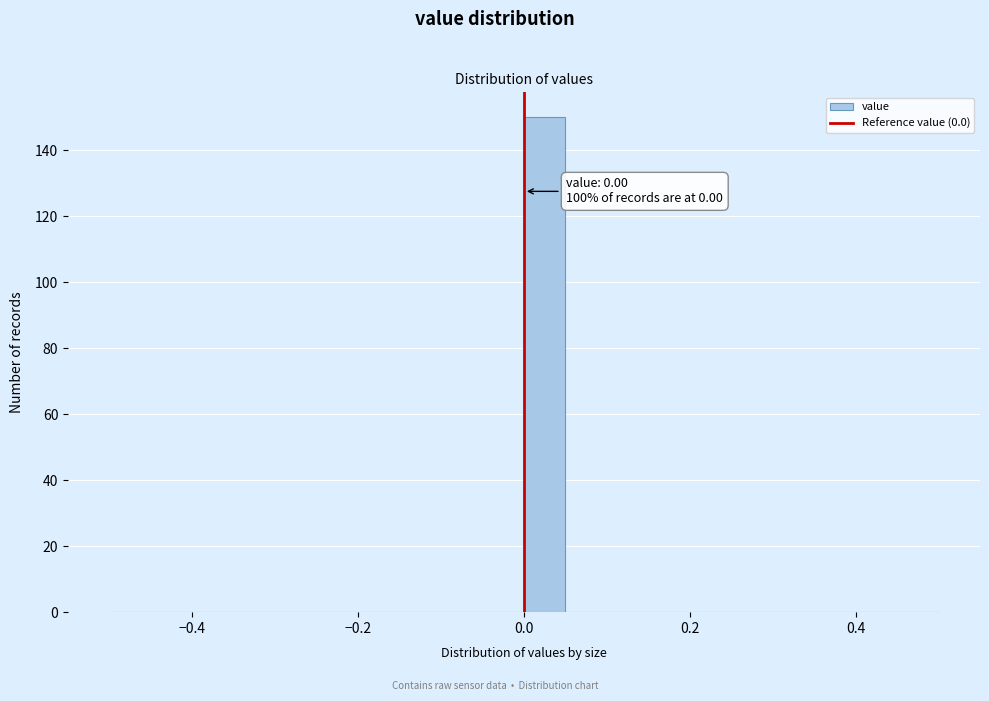

Read against the x-axis, roughly where is the centre of the tallest bar?

0.02